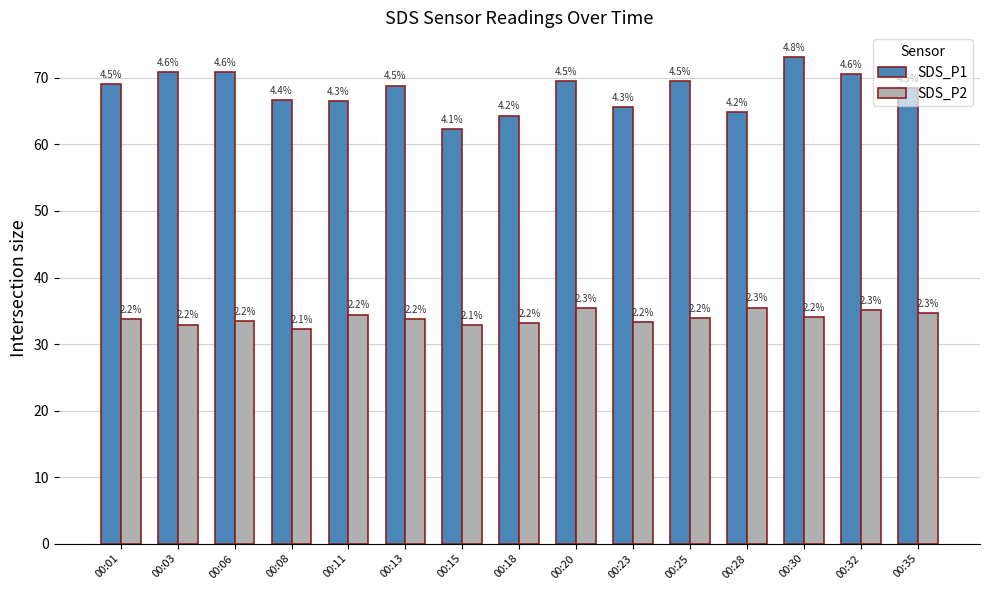

What is the lowest value of the SDS_P1 series?

62.3